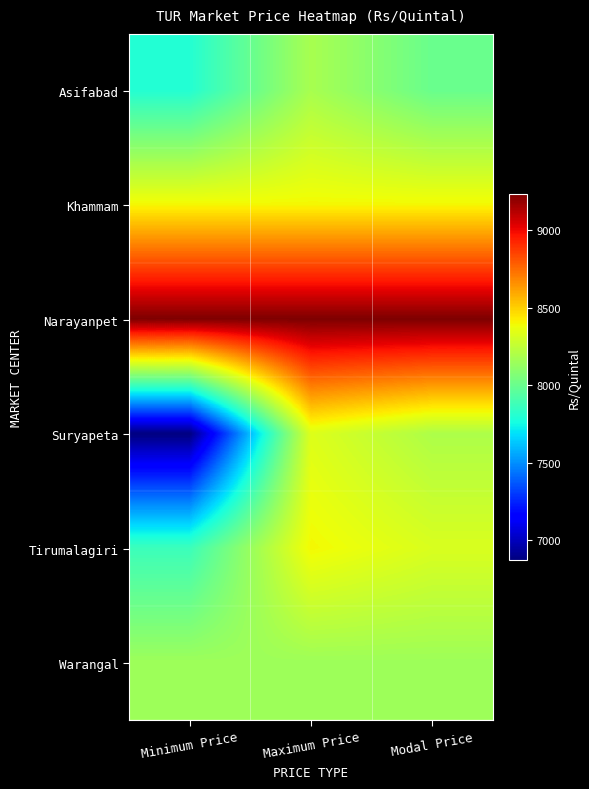

Reading left to right, list all the values displayed in this chart.

Asifabad: Minimum Price=7800	Maximum Price=8180	Modal Price=8000
Khammam: Minimum Price=8400	Maximum Price=8400	Modal Price=8400
Narayanpet: Minimum Price=9236	Maximum Price=9236	Modal Price=9236
Suryapeta: Minimum Price=6869	Maximum Price=8333	Modal Price=8196
Tirumalagiri: Minimum Price=7869	Maximum Price=8401	Modal Price=8321
Warangal: Minimum Price=8150	Maximum Price=8150	Modal Price=8150